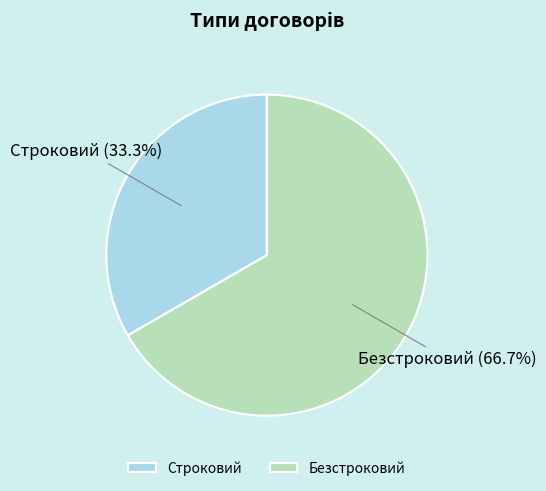

Combined, what portion of the pie is Строковий and Безстроковий?

100.0%